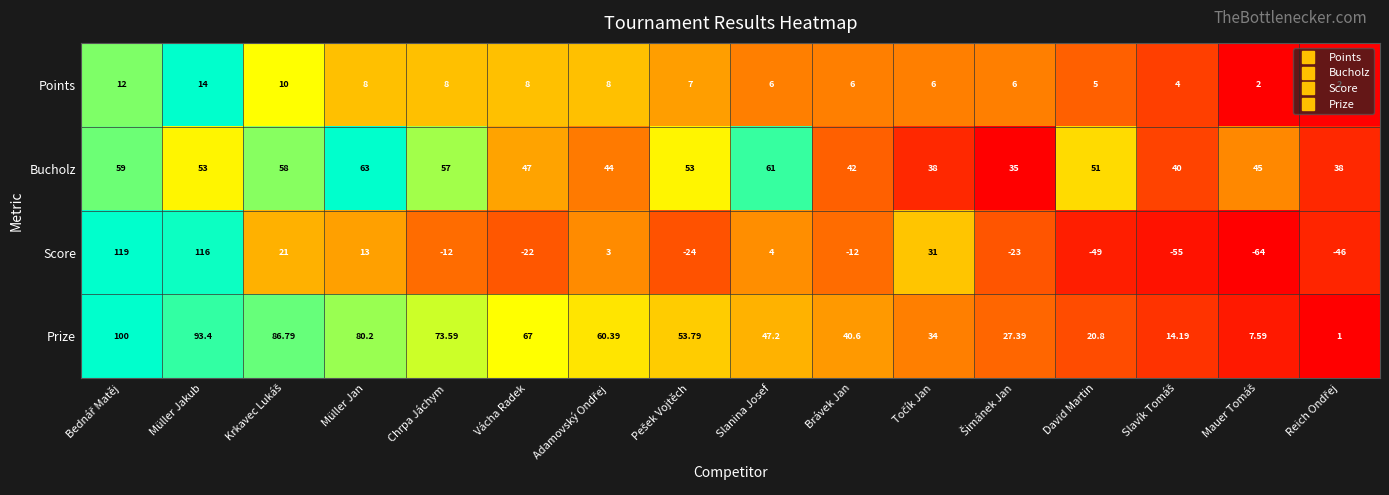

Rank the series by their maximum value, from highest to lowest.

Score, Prize, Bucholz, Points